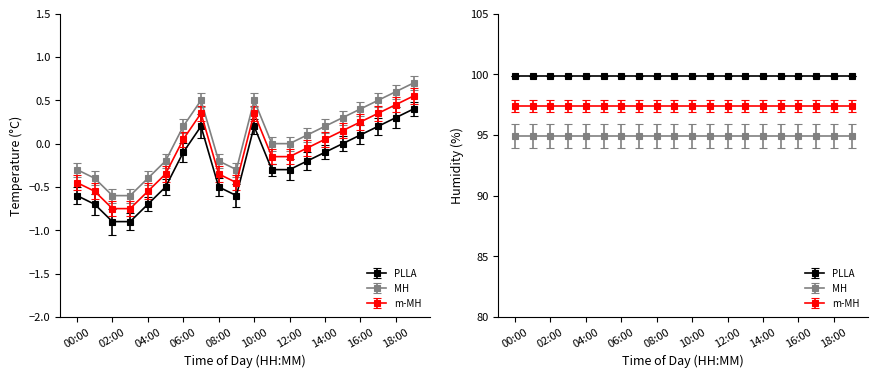

How many interior local peaks does the MH series have?

2